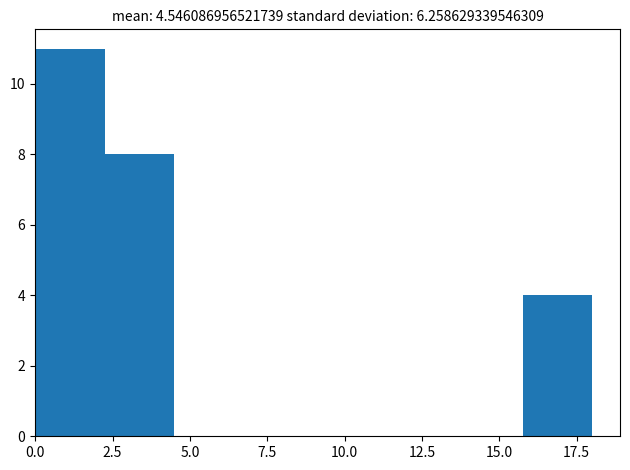

Over which range of the x-axis is the bar tallest?

0.00 to 2.25